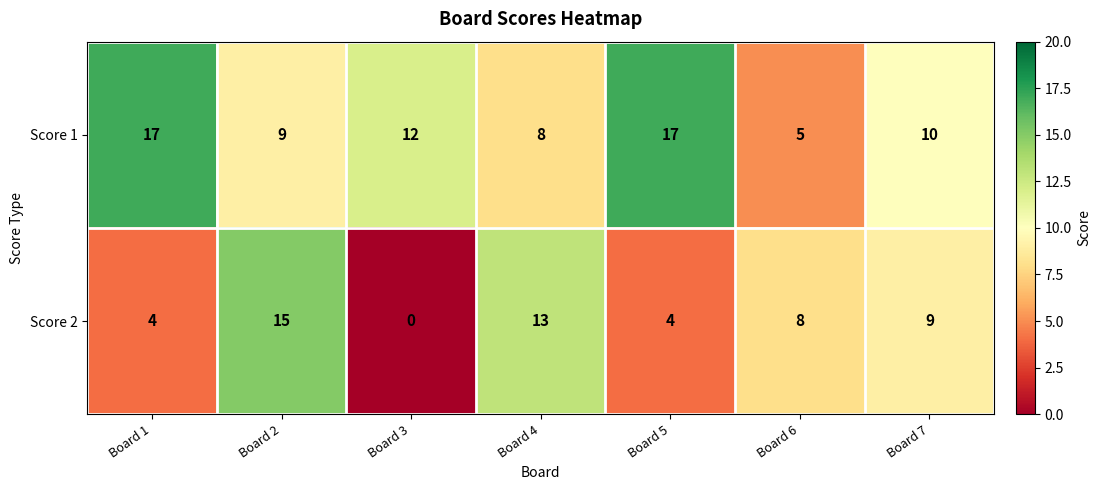

What is the total value across all series at Board 1?

21